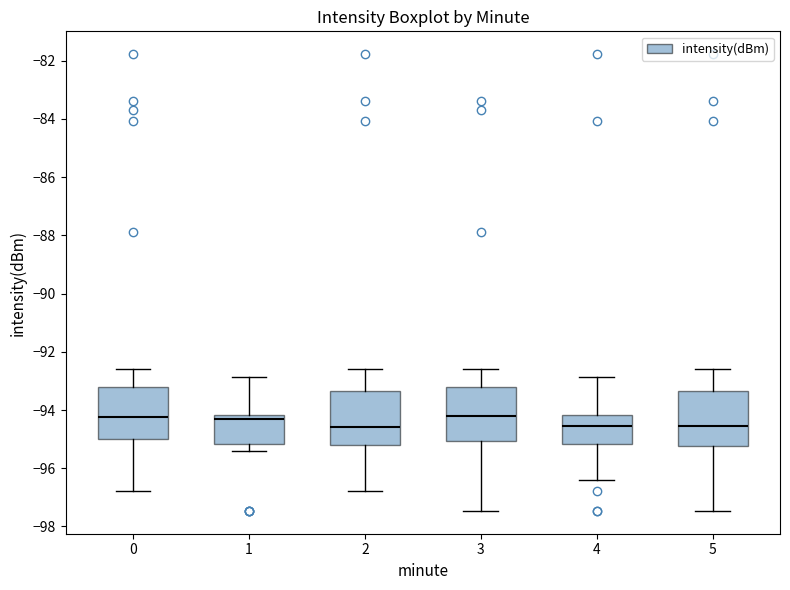

Reading left to right, read every box against the y-axis: the position of its median line, the range the box covers, and the ends of its whiskers. The values are not printed on the chart, so give them approximately, as read against the axis.

0: median -94.2, box -95.0 to -93.2, whiskers -96.8 to -92.6
1: median -94.4, box -95.2 to -94.2, whiskers -95.4 to -92.8
2: median -94.6, box -95.2 to -93.4, whiskers -96.8 to -92.6
3: median -94.2, box -95.0 to -93.2, whiskers -97.4 to -92.6
4: median -94.6, box -95.2 to -94.2, whiskers -96.4 to -92.8
5: median -94.6, box -95.2 to -93.4, whiskers -97.4 to -92.6